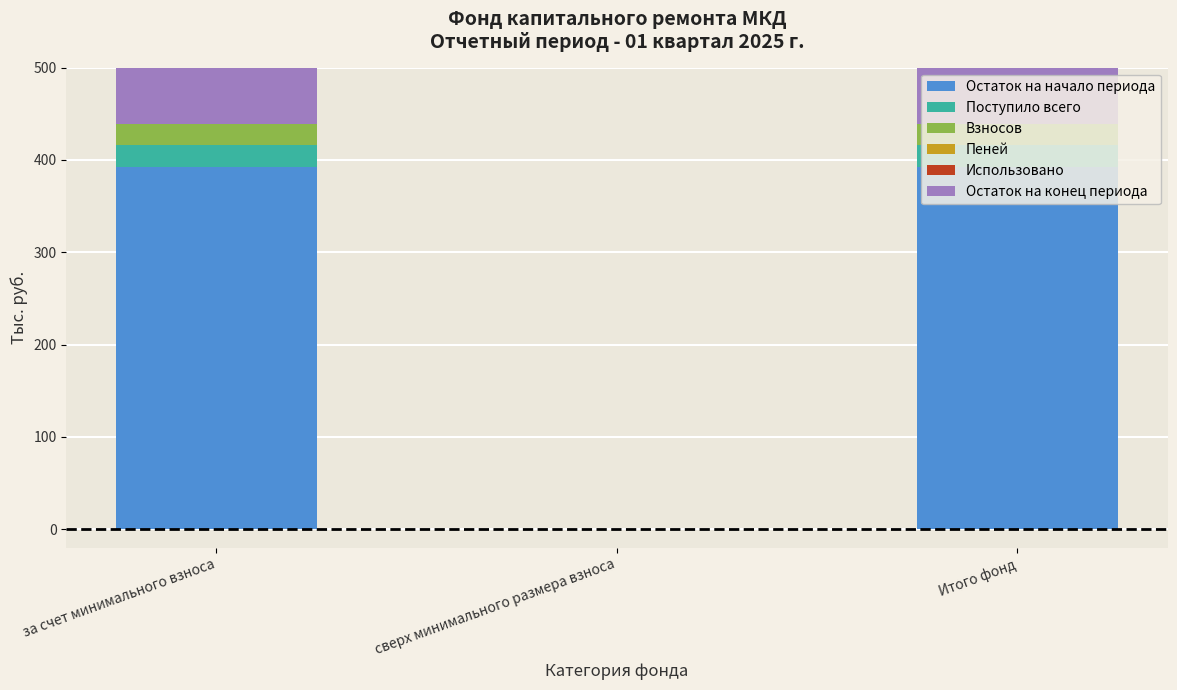

List the series in order of their peak value, lowest first.

Пеней, Использовано, Поступило всего, Взносов, Остаток на начало периода, Остаток на конец периода